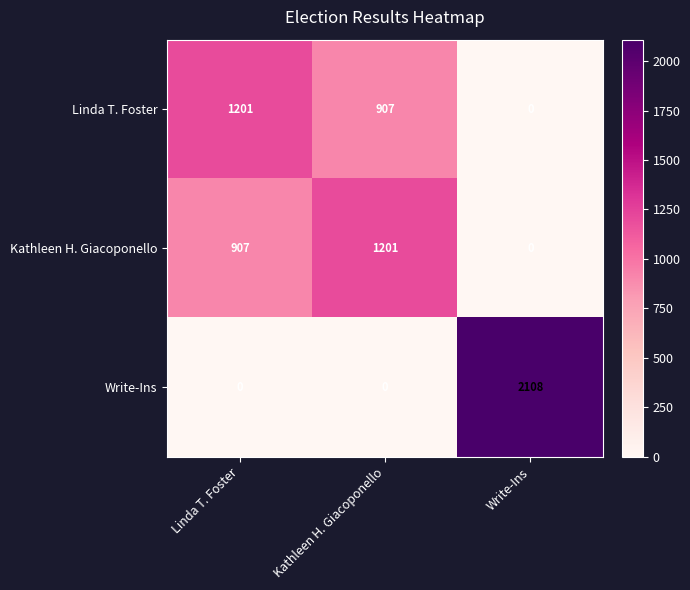

Which series has the widest spread of values?

Write-Ins